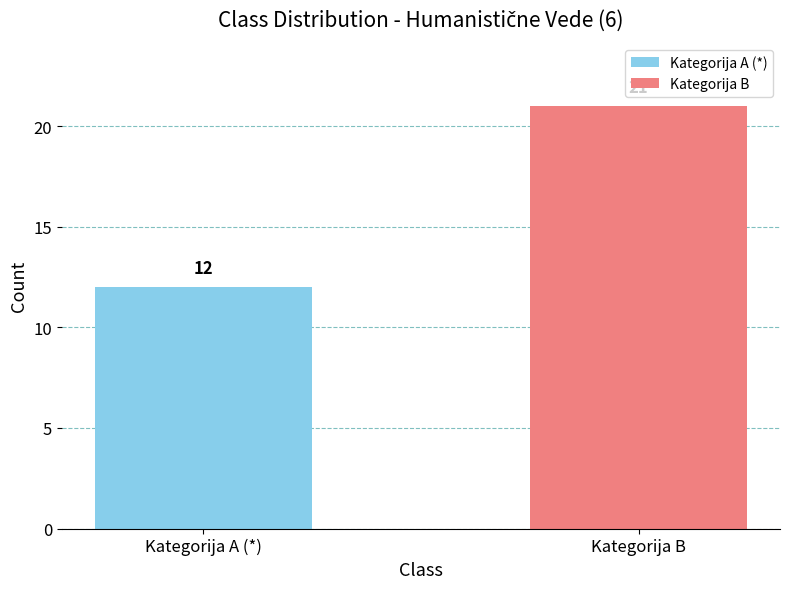

The value at Kategorija B is 33. True or false?

False